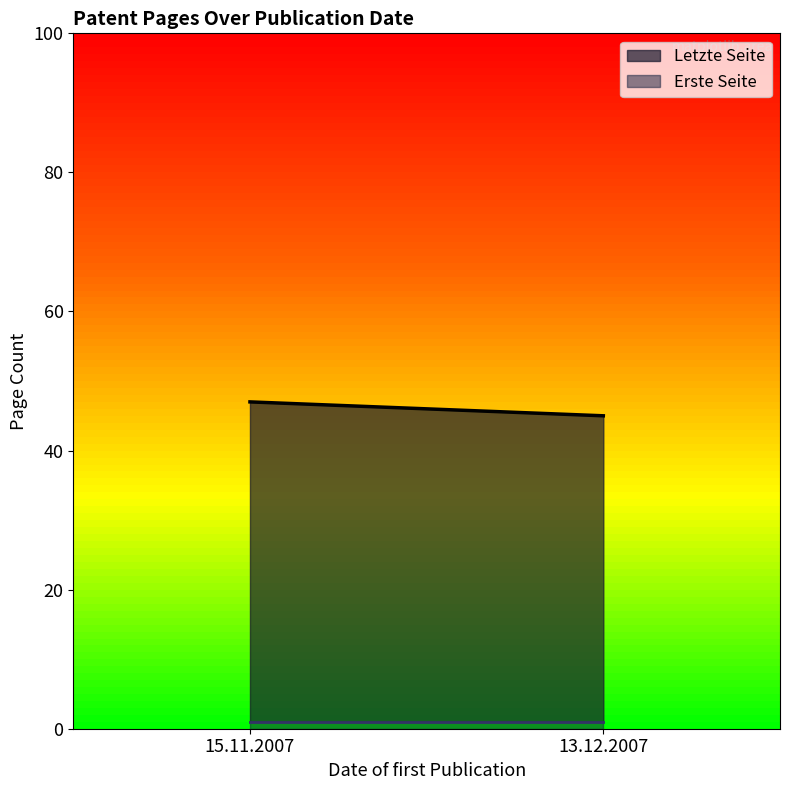

Which series changed the most between 15.11.2007 and 13.12.2007?

Letzte Seite